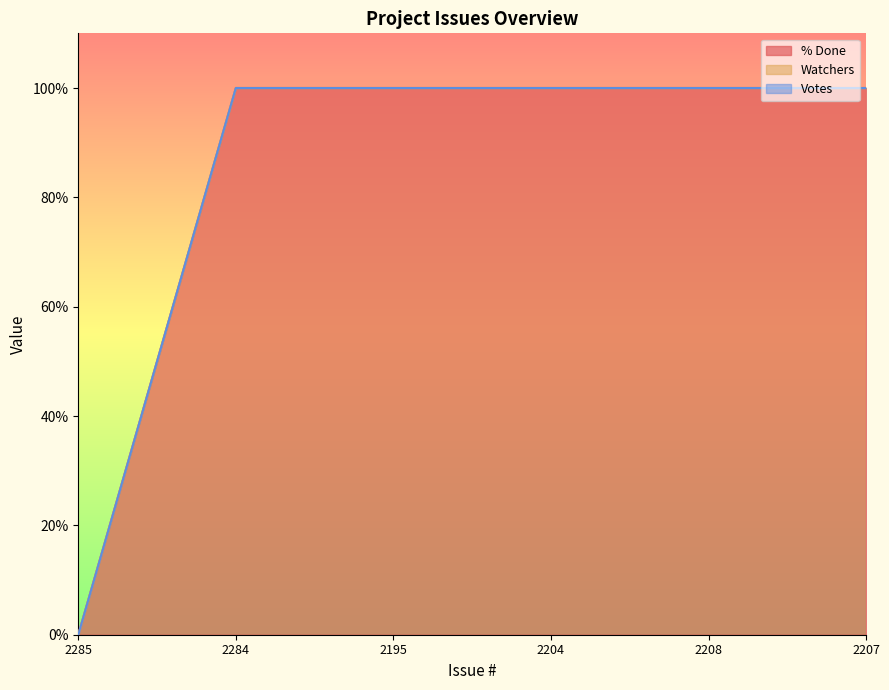

What is the value of the % Done point at the 4th from the left?

100